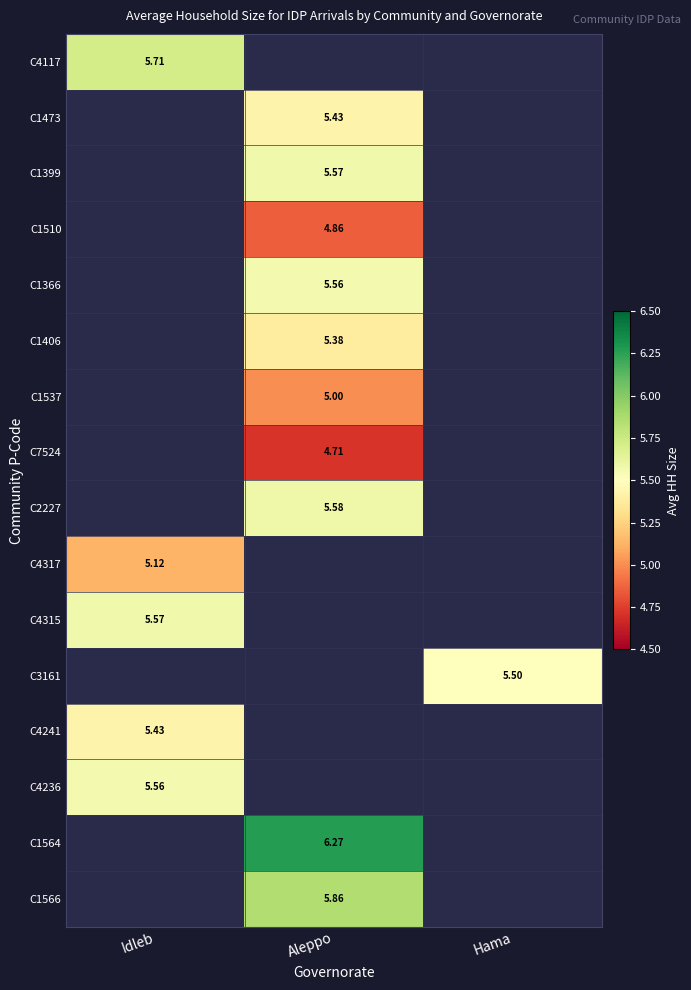

Between Hama and Aleppo, which is larger?

Hama